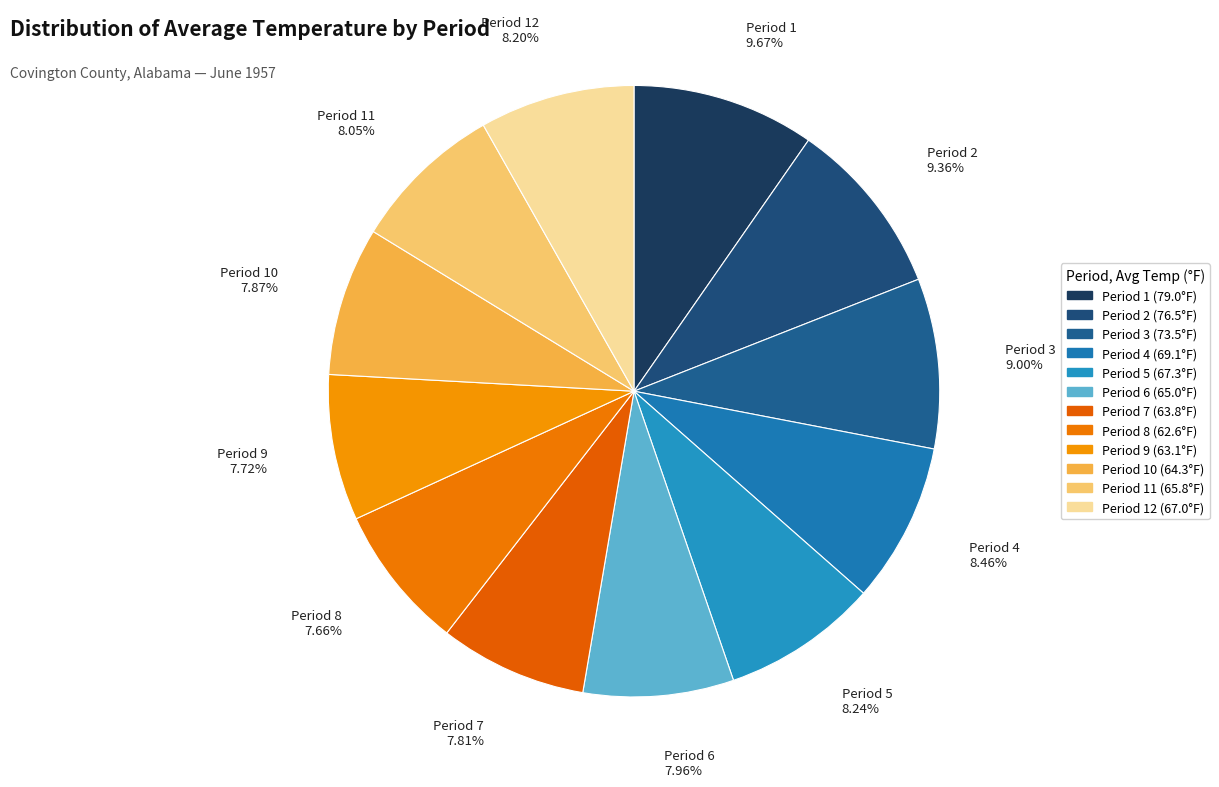

Rank the categories by value from lowest to highest.

Period 8, Period 9, Period 7, Period 10, Period 6, Period 11, Period 12, Period 5, Period 4, Period 3, Period 2, Period 1